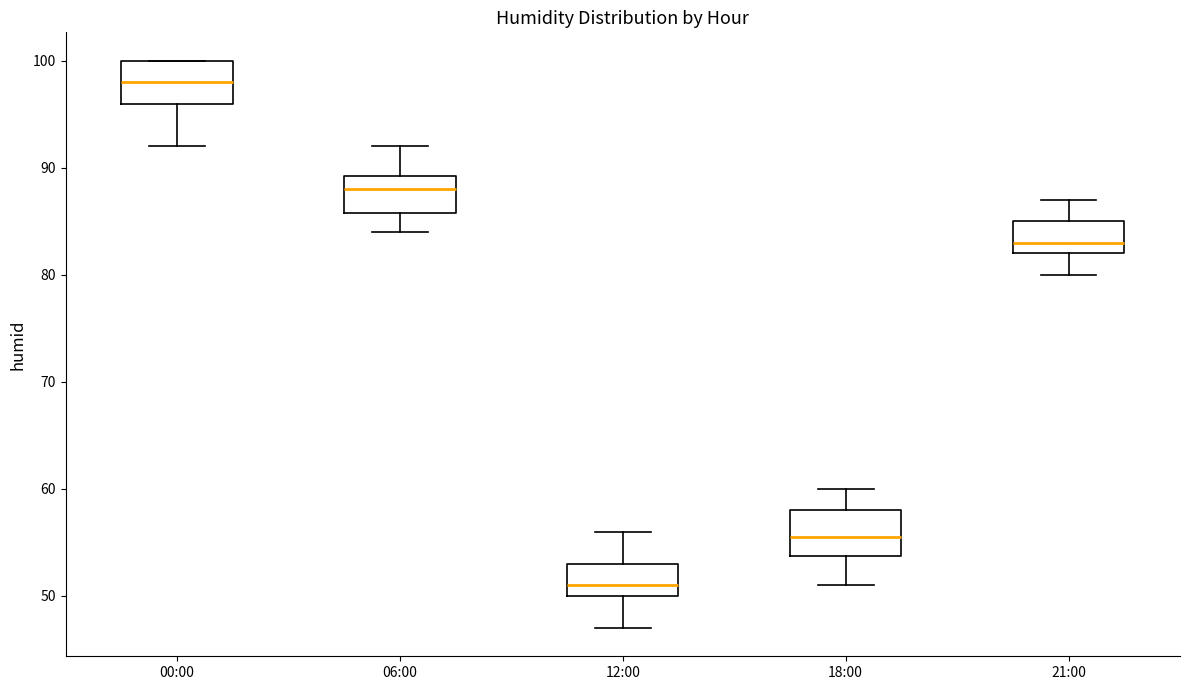

Which box has the highest median line?

00:00